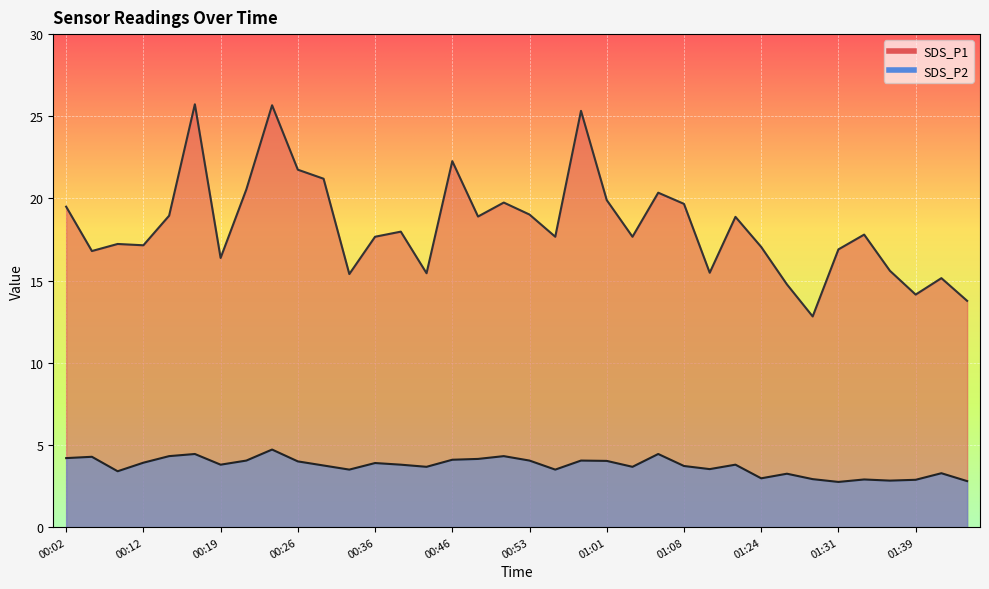

What are all the series names shown in the legend?

SDS_P1, SDS_P2